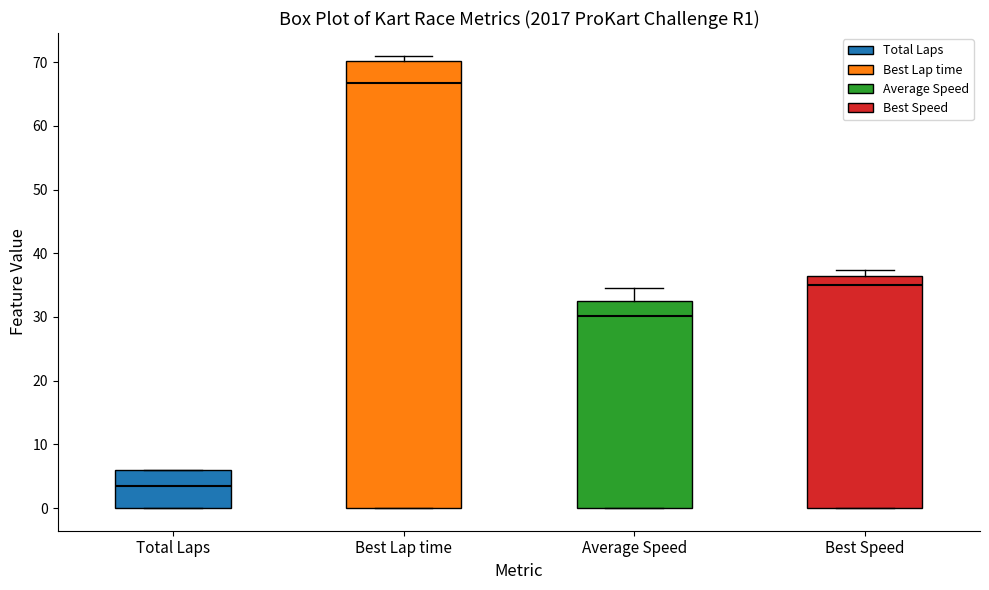

Which box's median line is the highest?

Best Lap time